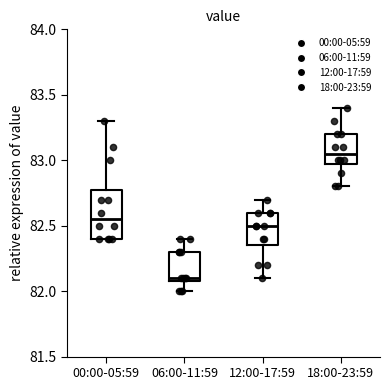

Which box is the tallest, from its lower edge to its upper edge?

00:00-05:59